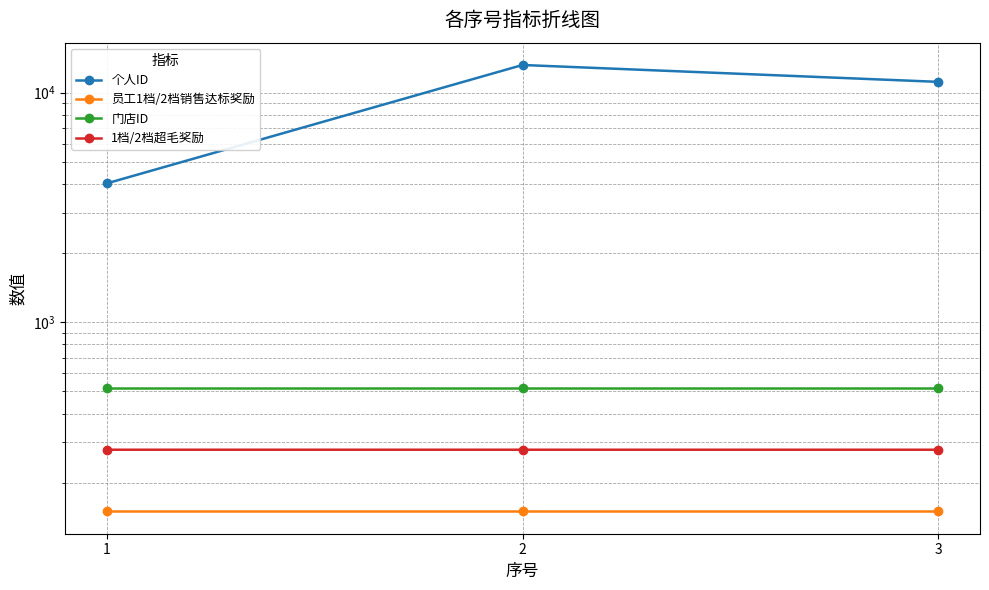

How many lines are shown in the chart?

4